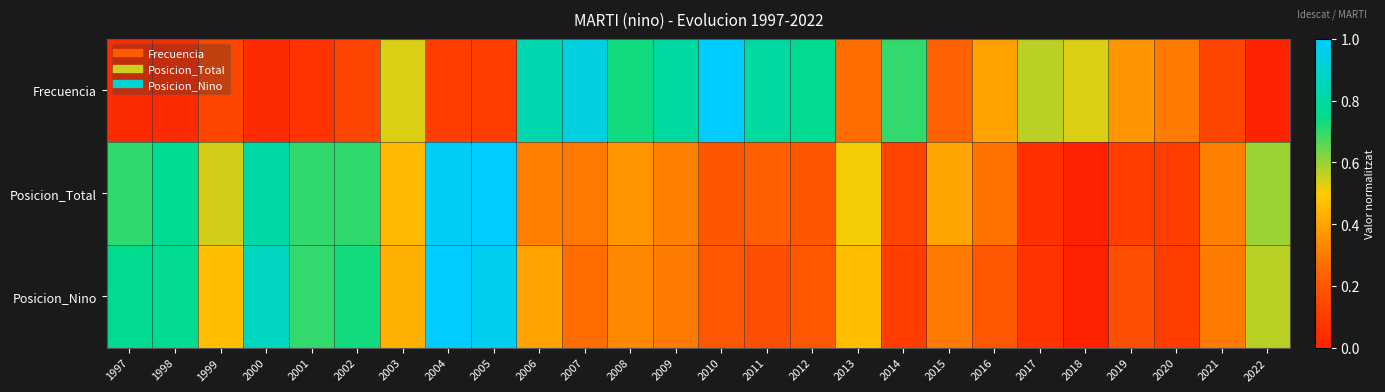

At which category does the chart reach its minimum across all series?

2022